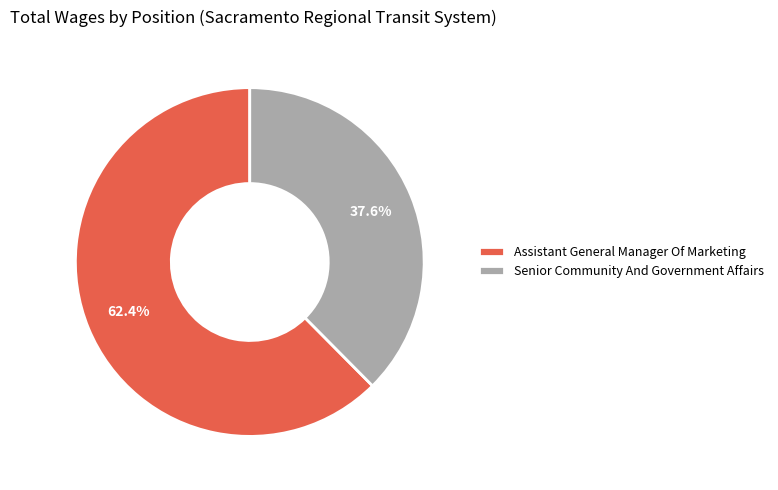

True or false: Senior Community And Government Affairs accounts for 46% of the total.

False